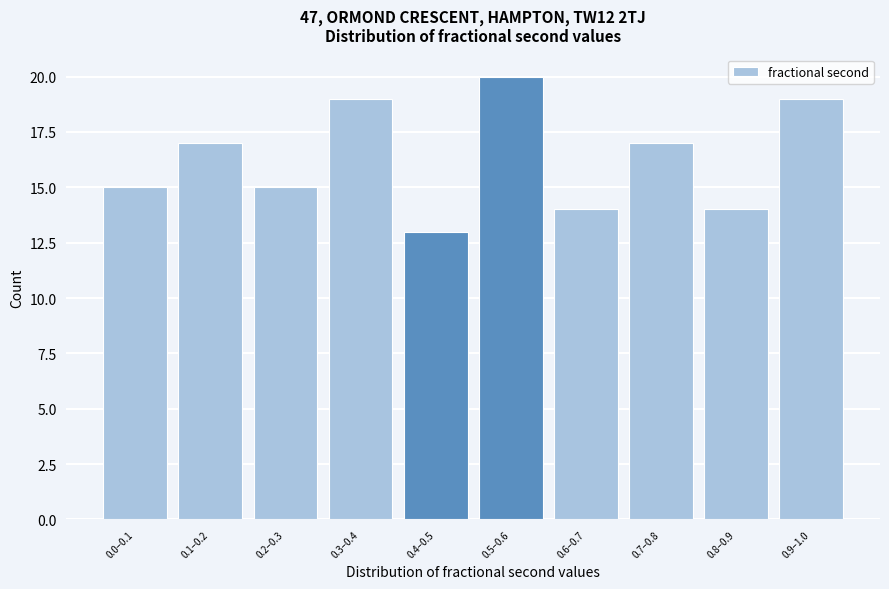

Reading right to left, extract all data points from this chart.

19	14	17	14	20	13	19	15	17	15